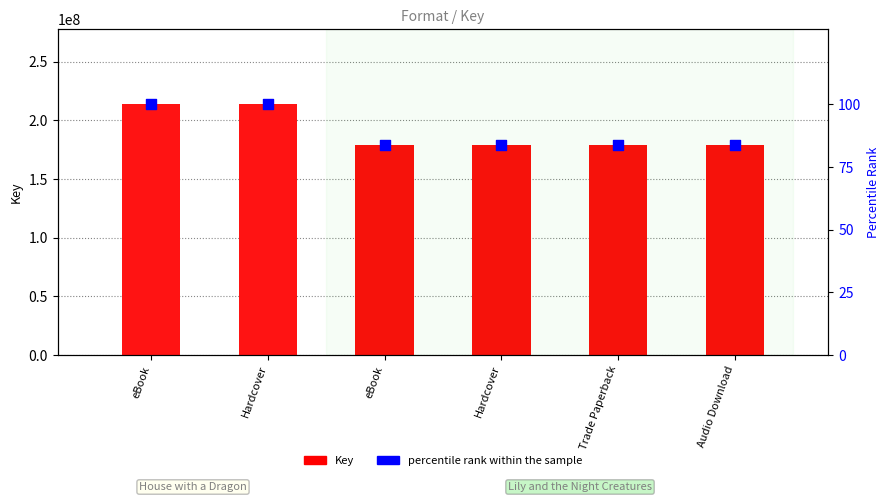

Which series reaches the maximum Y coordinate?

Key